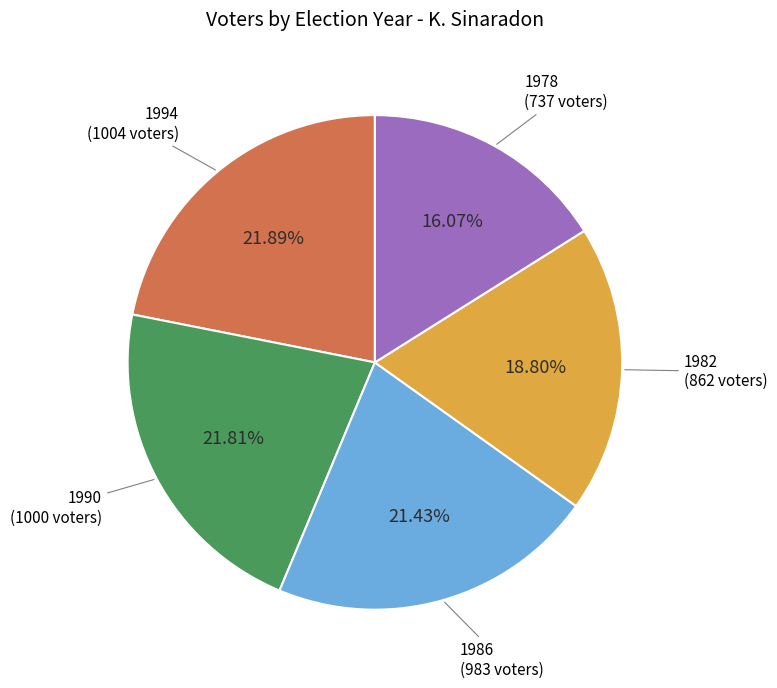

Which slice is the smallest?

1978